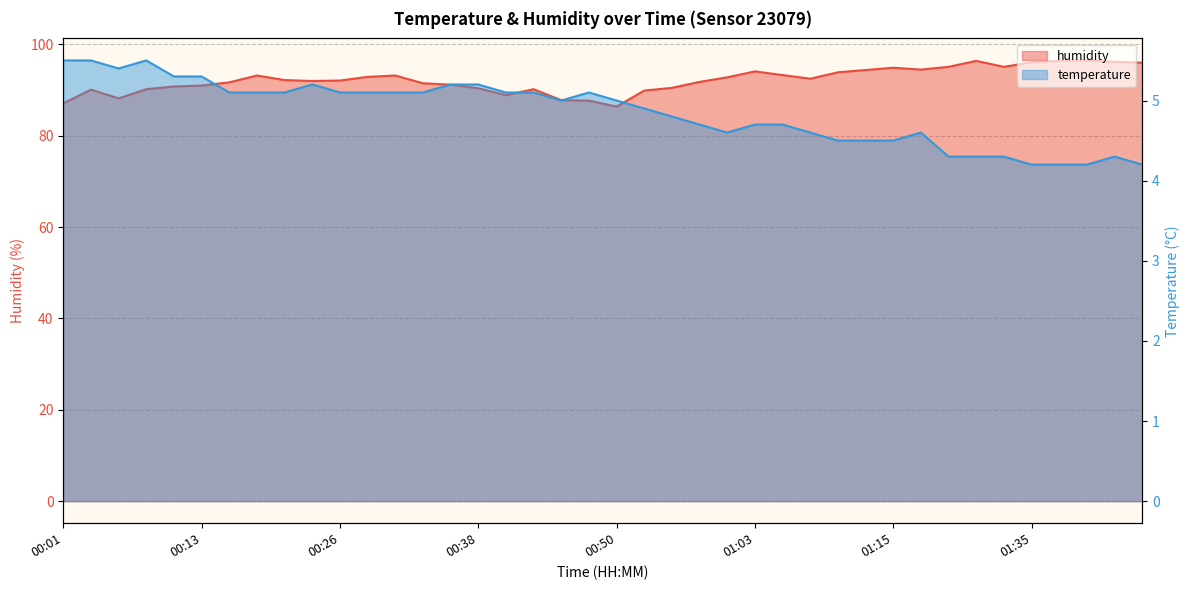

True or false: temperature and humidity cross at least once.

False